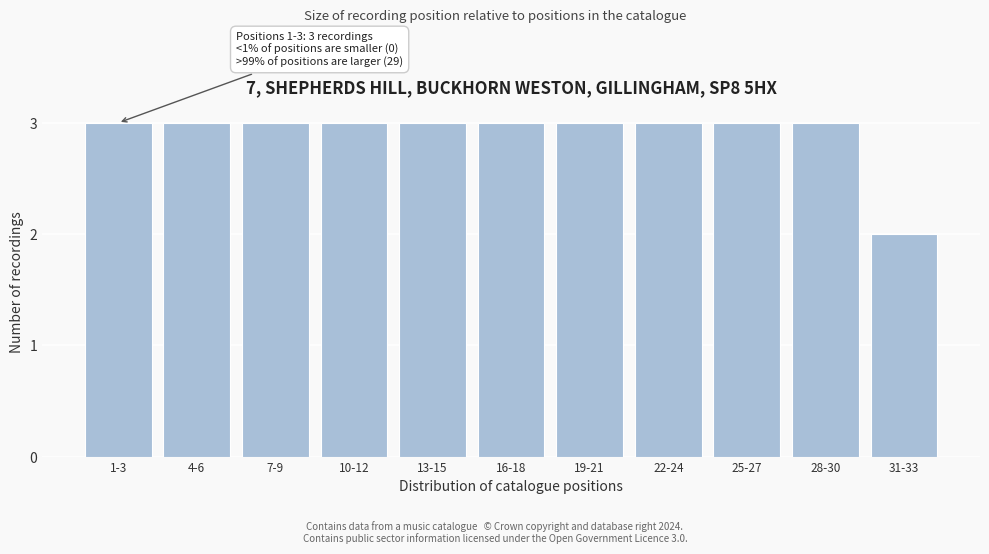

Reading left to right, transcribe all the data shown in this chart.

1-3=3	4-6=3	7-9=3	10-12=3	13-15=3	16-18=3	19-21=3	22-24=3	25-27=3	28-30=3	31-33=2